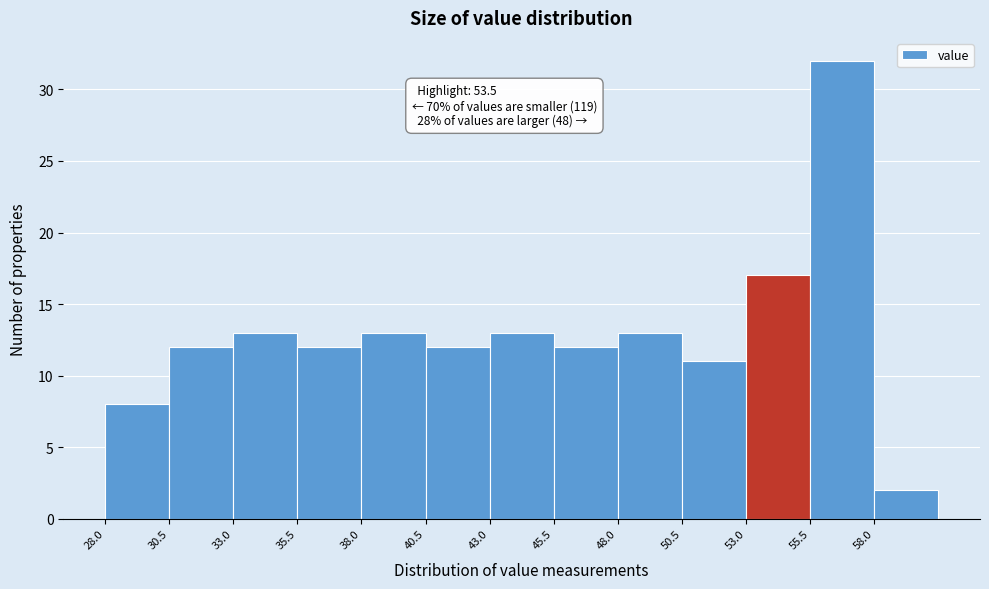

Over which range of the x-axis is the bar tallest?

55.5 to 58.0